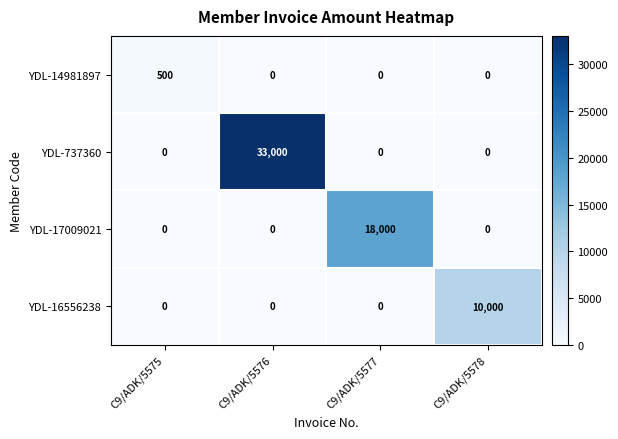

List the series in order of their overall mean, lowest first.

YDL-14981897, YDL-16556238, YDL-17009021, YDL-737360